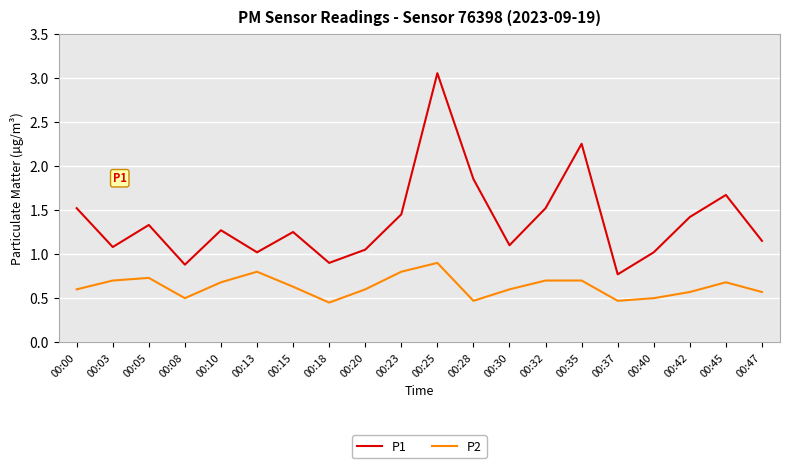

What is the total value across all series at 00:47?

1.7